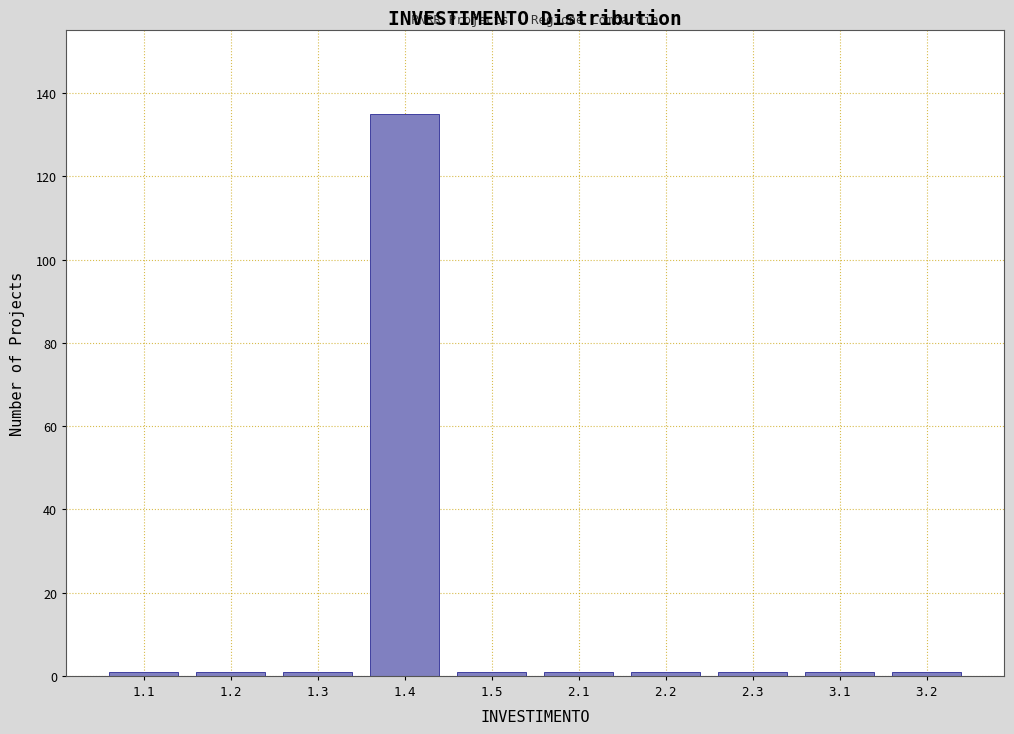

Reading right to left, what are all the values shown in this chart?

3.2=1	3.1=1	2.3=1	2.2=1	2.1=1	1.5=1	1.4=135	1.3=1	1.2=1	1.1=1